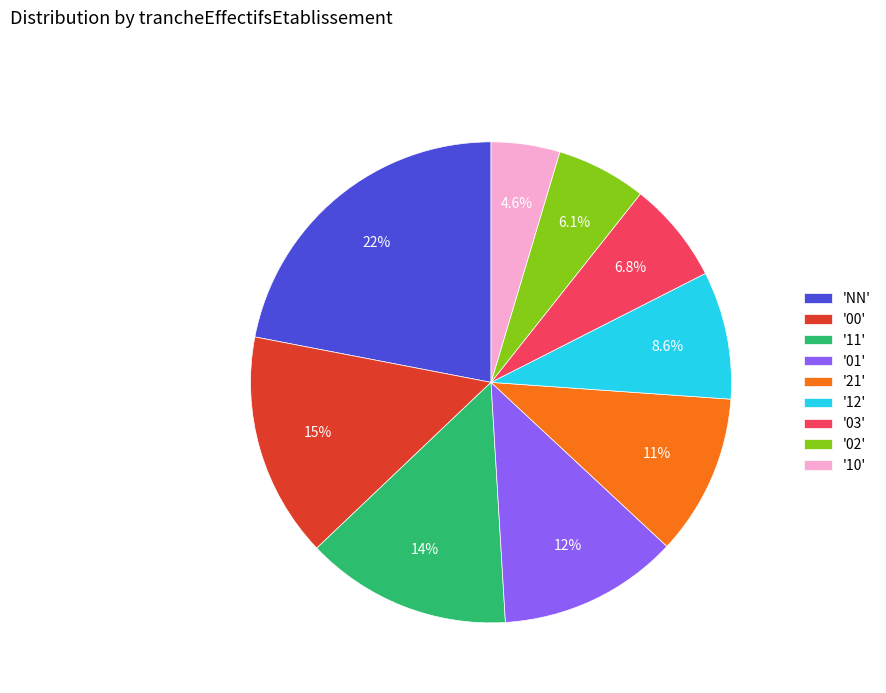

How many segments does this pie chart have?

9